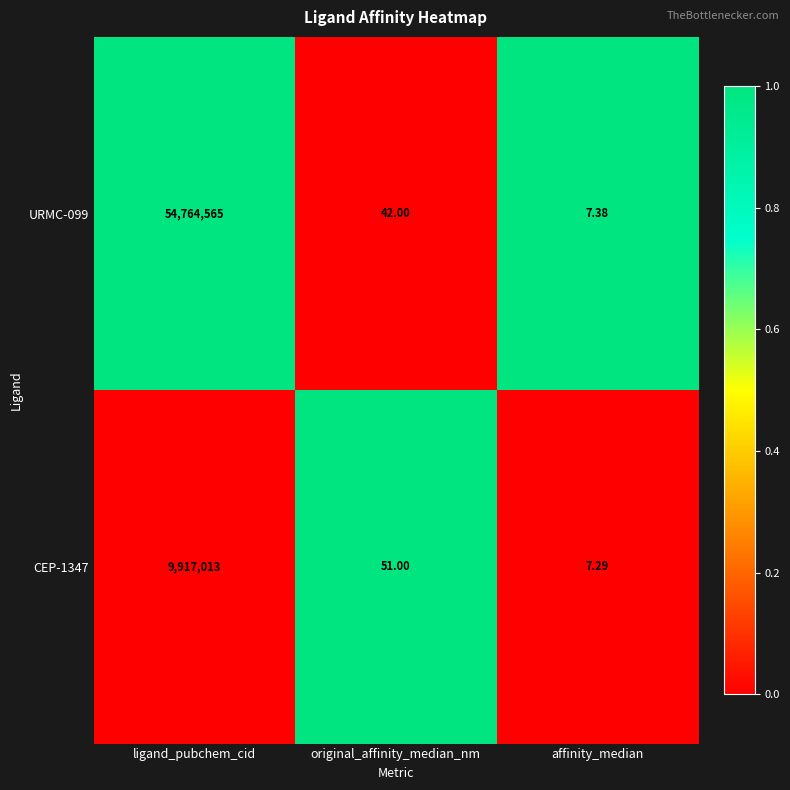

List the labels in order of CEP-1347 value, largest first.

ligand_pubchem_cid, original_affinity_median_nm, affinity_median